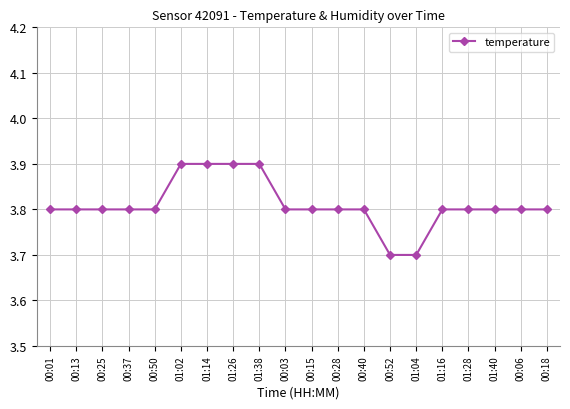

What is the average value?

3.8